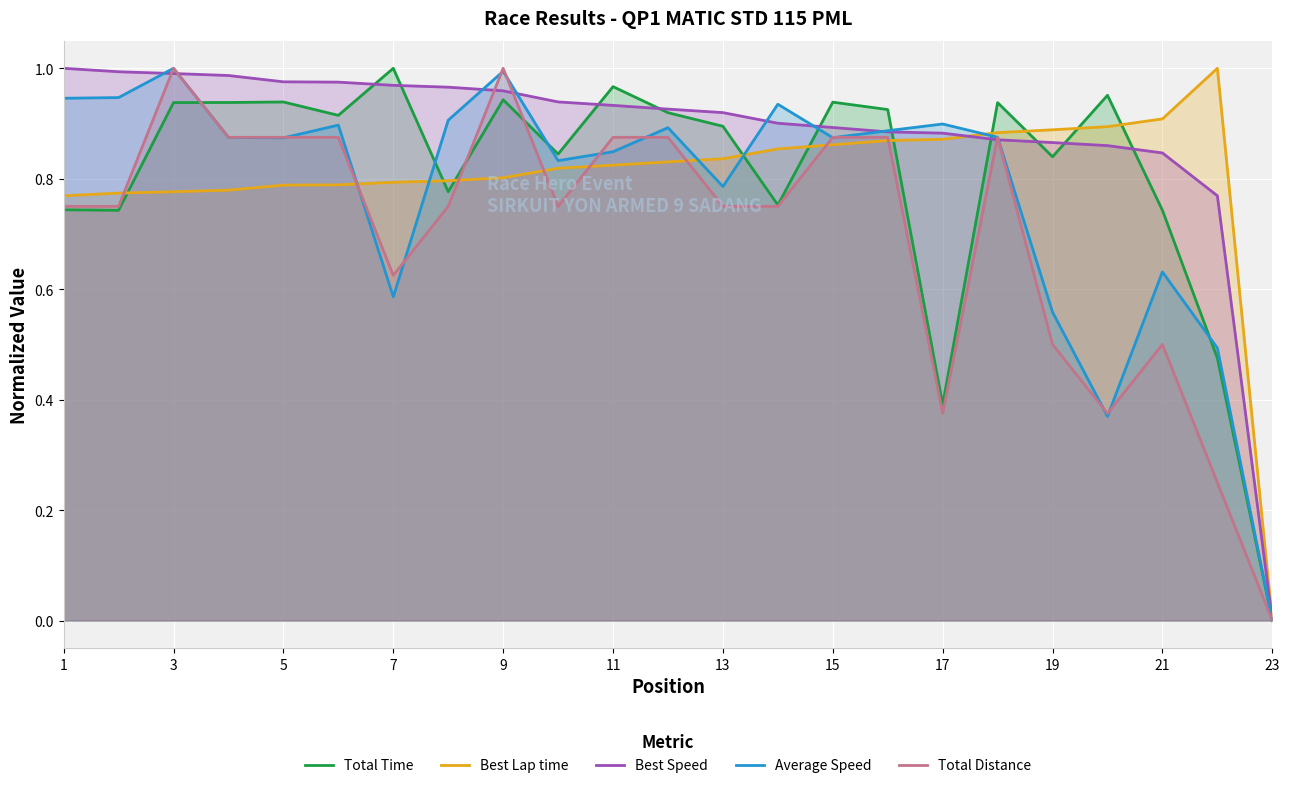

The value of Best Lap time at 19 is 1.3. True or false?

False